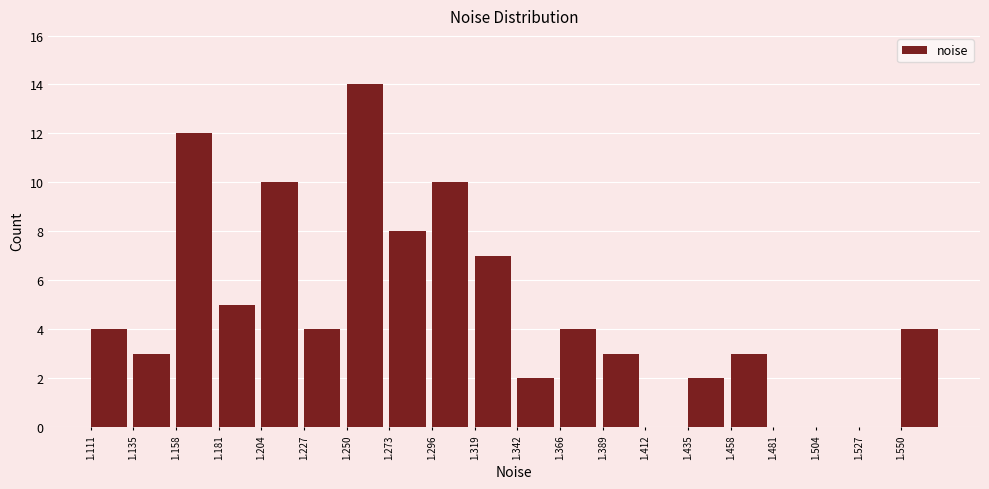

How tall is the bar that spans 1.225 to 1.250 on the x-axis? Neither the bar edges nor the heights are printed on the chart, so give them approximately, as read against the axes.

4